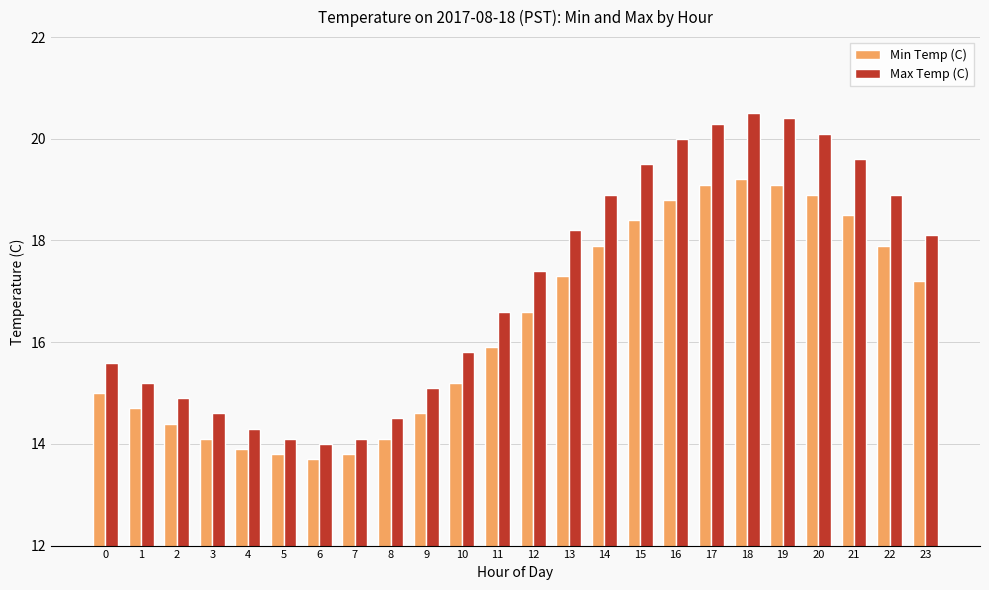

What is the minimum value for Min Temp (C)?

13.7